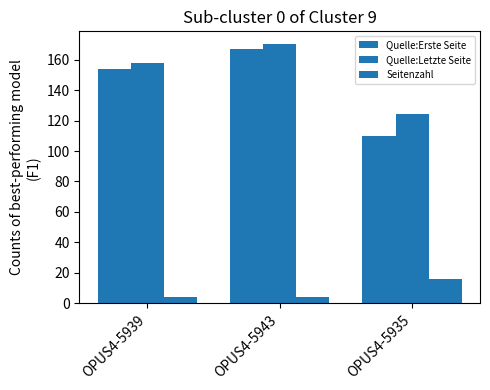

What is the spread (max minus min) of values at OPUS4-5935?

108